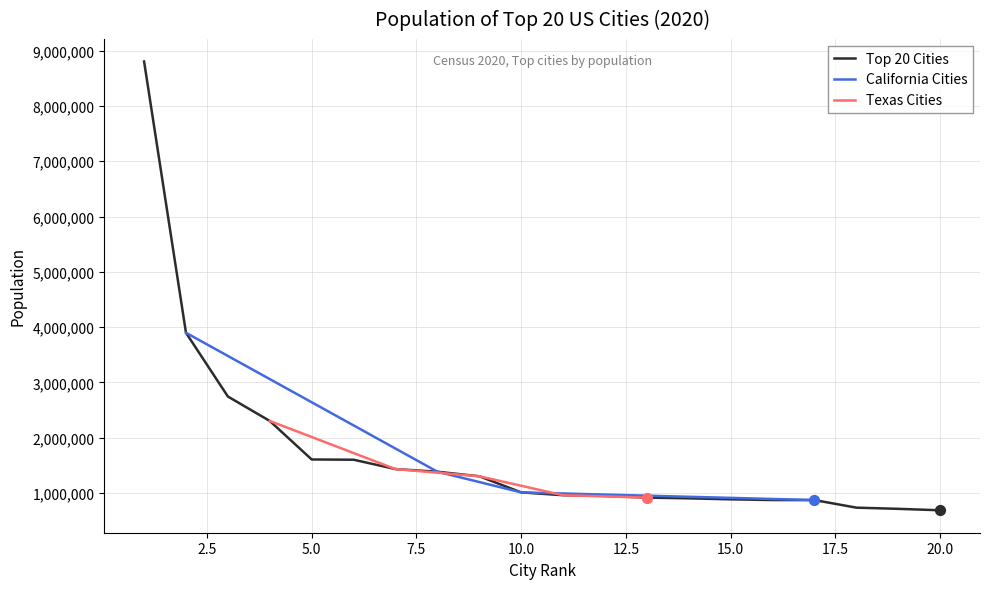

What is the maximum value for Top 20 Cities?

8804190